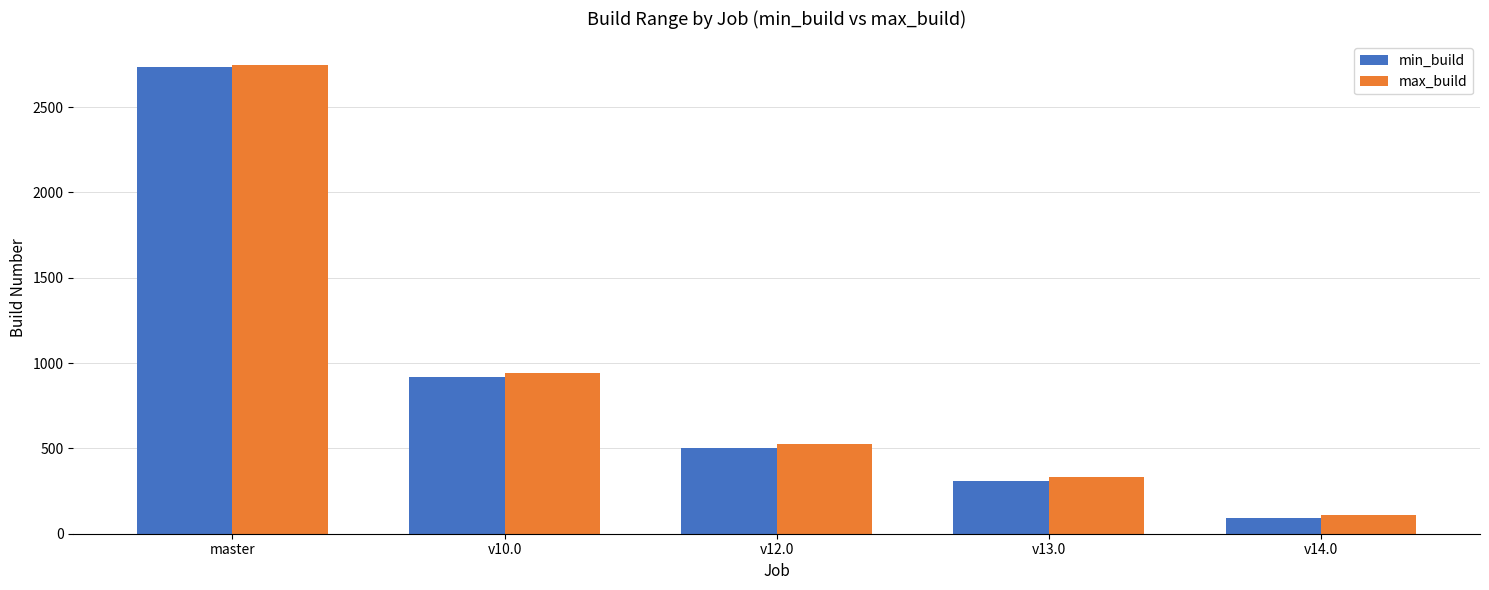

How many series are shown in this chart?

2